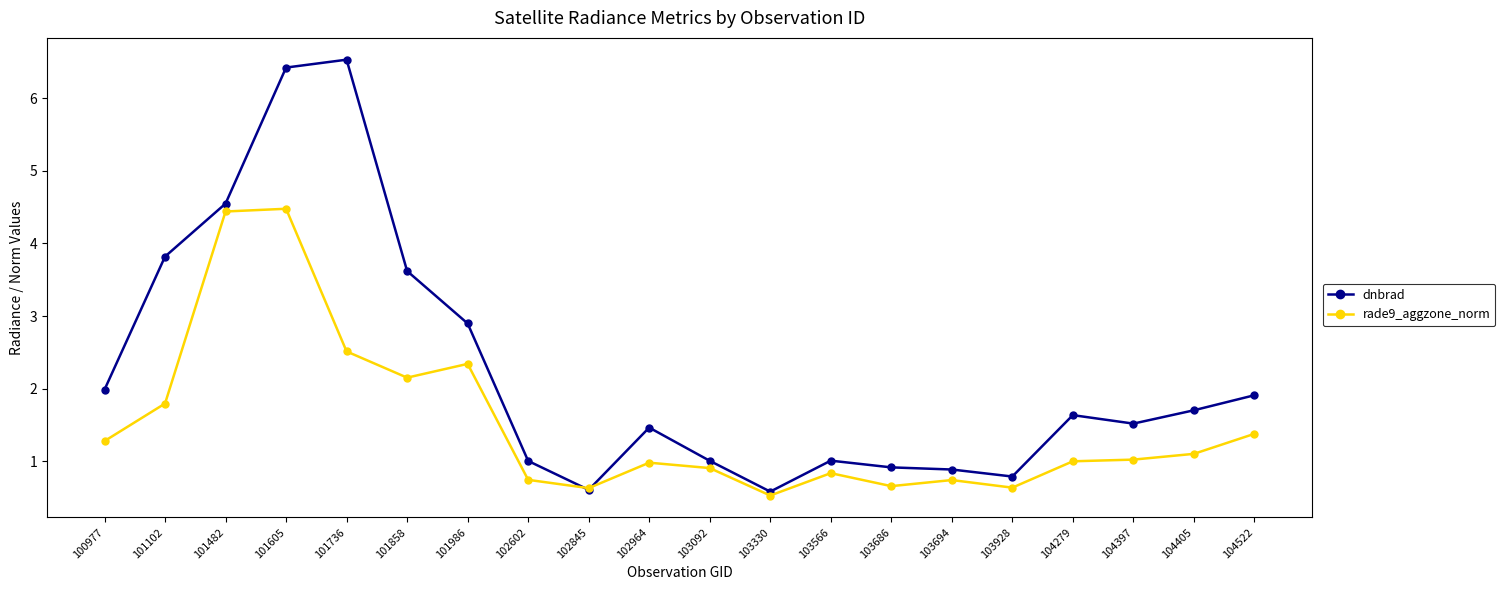

Where does the rade9_aggzone_norm series first go above 1?

100977